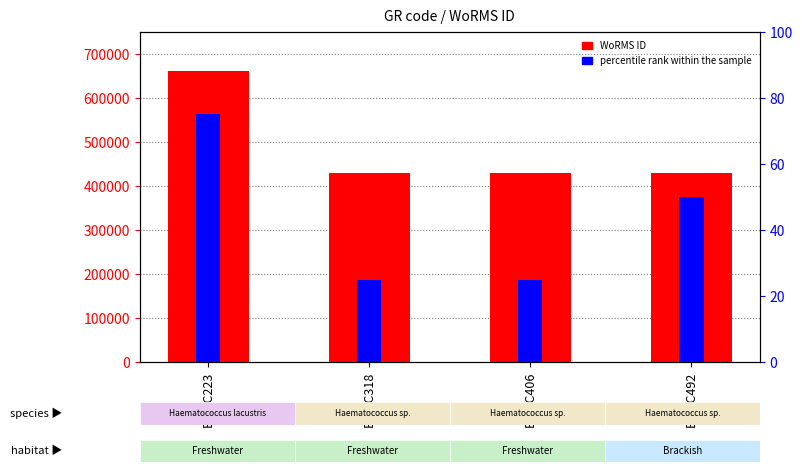

The percentile rank within the sample series shows 50 at BMCC492. True or false?

True